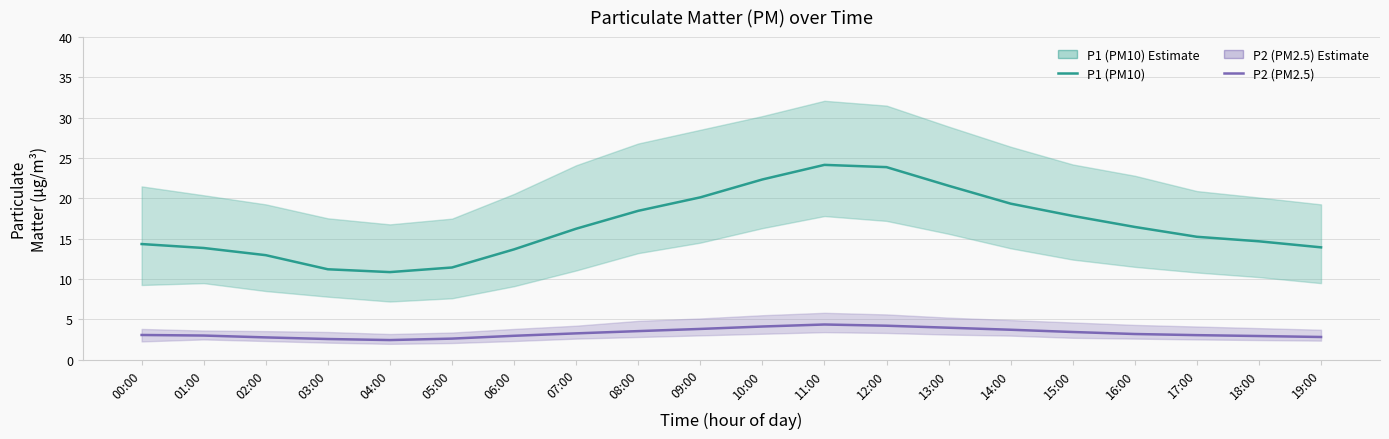

True or false: P1 (PM10) and P2 (PM2.5) intersect in this chart.

False